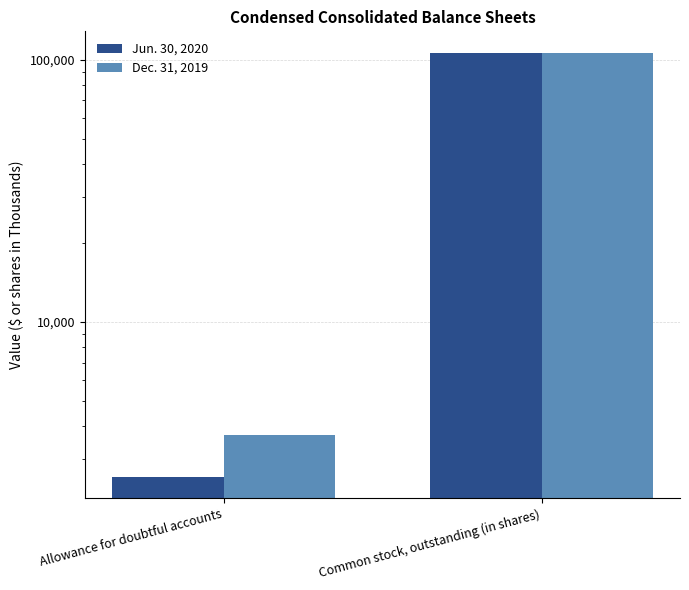

Count the number of categories in the chart.

2